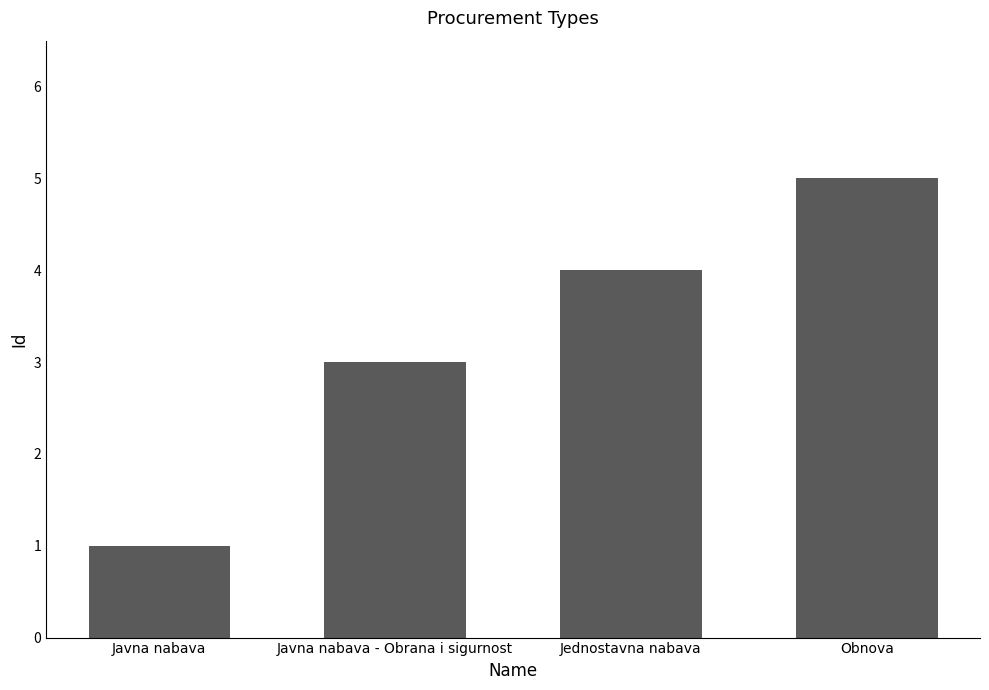

Reading left to right, transcribe all the data shown in this chart.

1	3	4	5